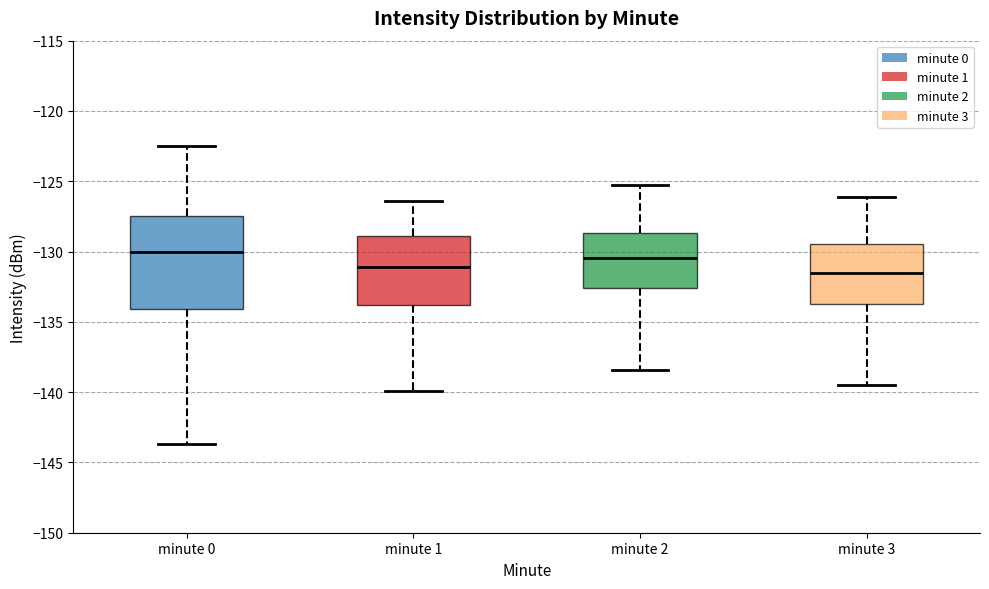

Where does the lower whisker of the box for minute 3 end on the y-axis? The values are not printed on the chart, so give them approximately, as read against the axis.

-139.5